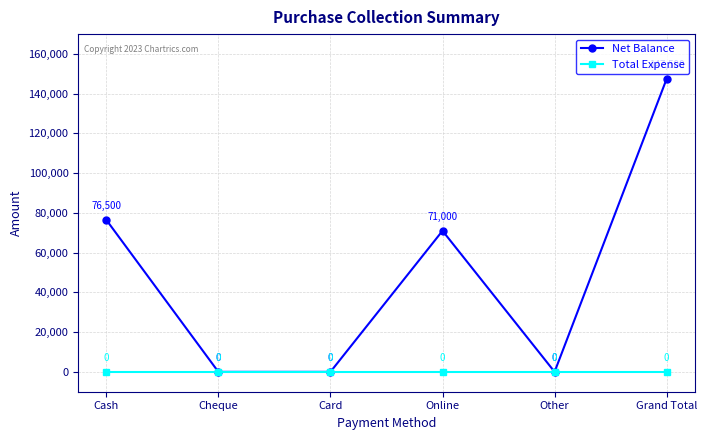

Where does the Net Balance series first go above 71000?

Cash